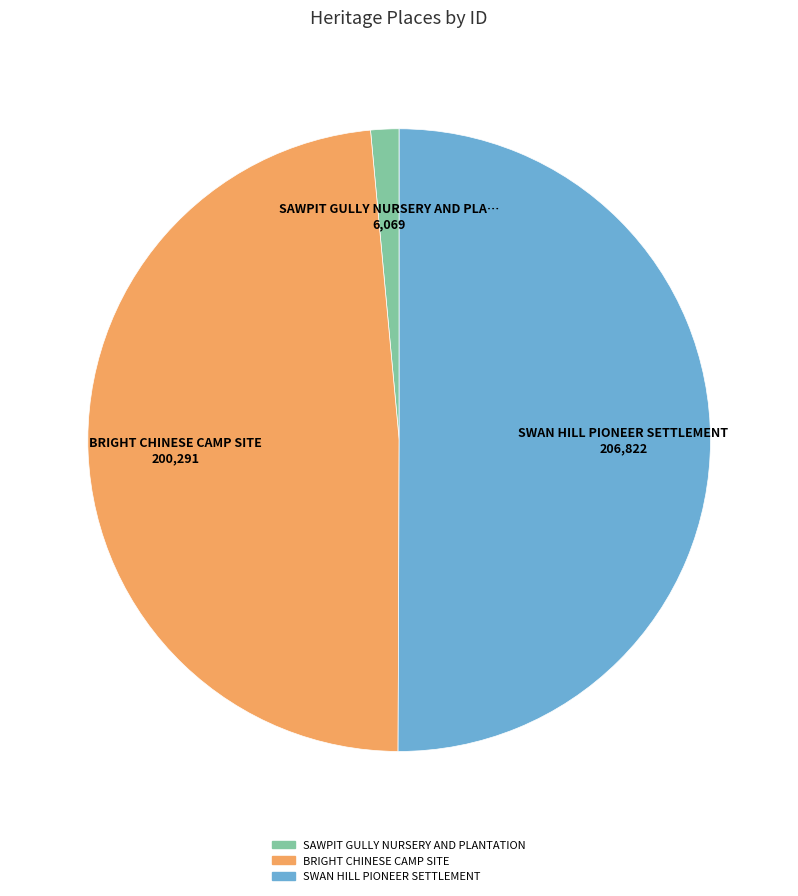

Does SAWPIT GULLY NURSERY AND PLANTATION account for over 50% of the chart?

No